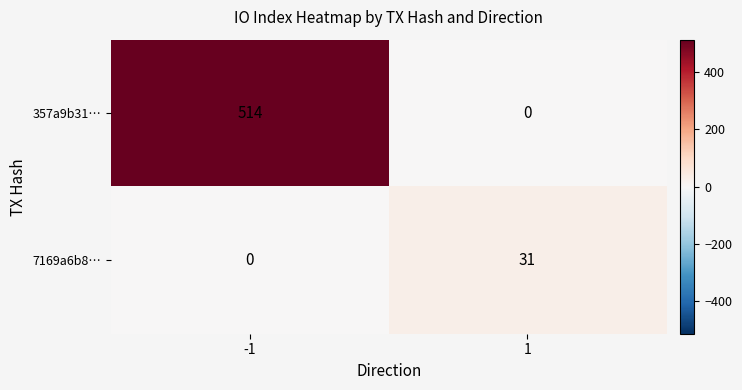

Rank the series by their maximum value, from lowest to highest.

7169a6b8…, 357a9b31…